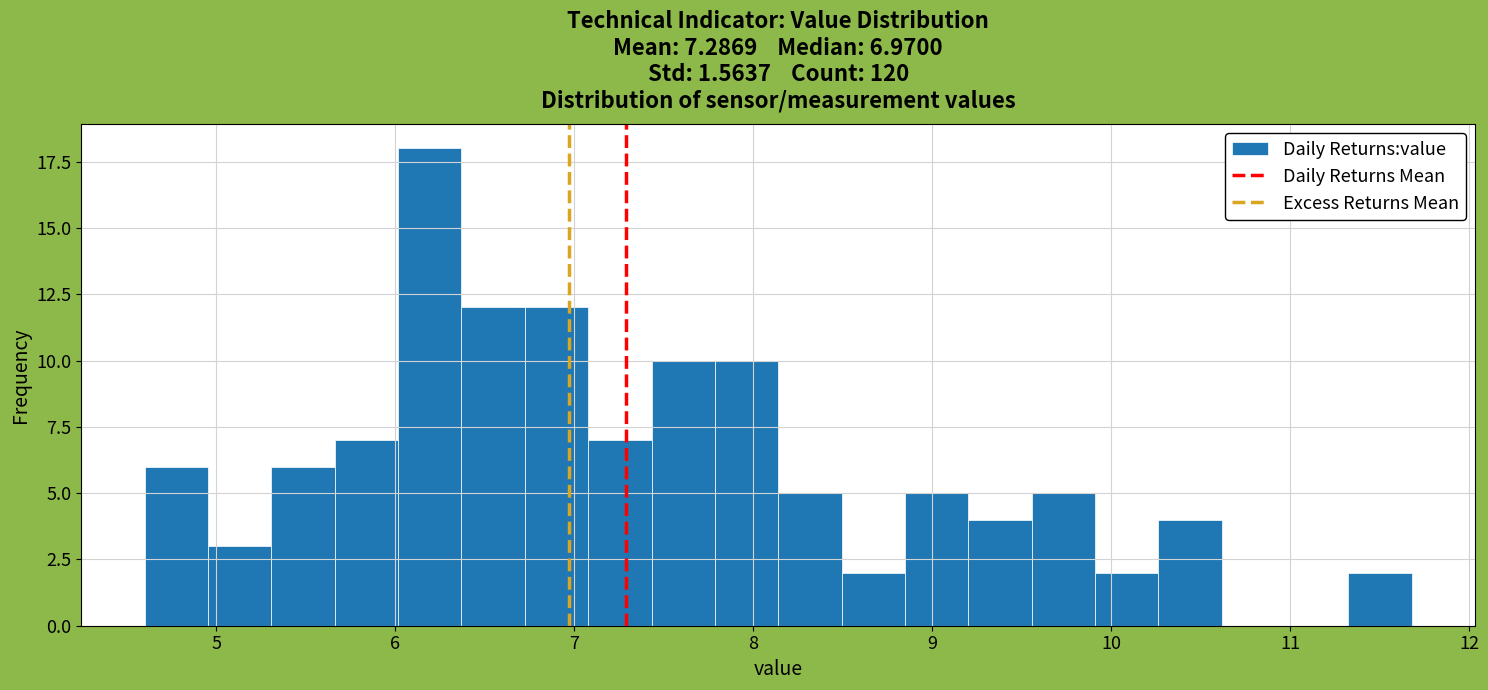

Read against the x-axis, roughly where is the centre of the tallest bar?

6.2